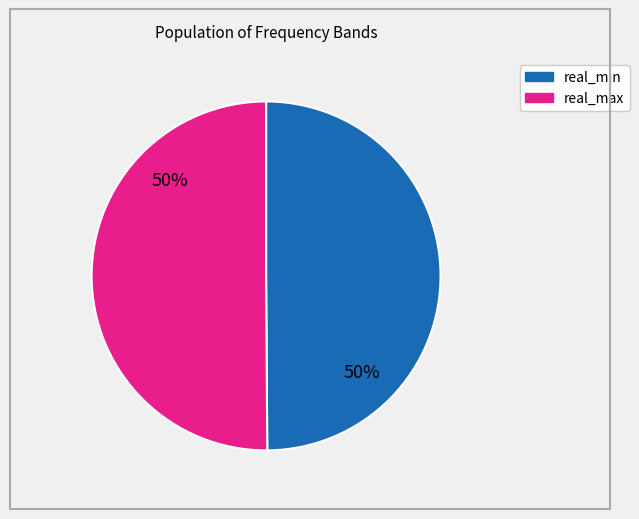

How many slices are in this pie chart?

2